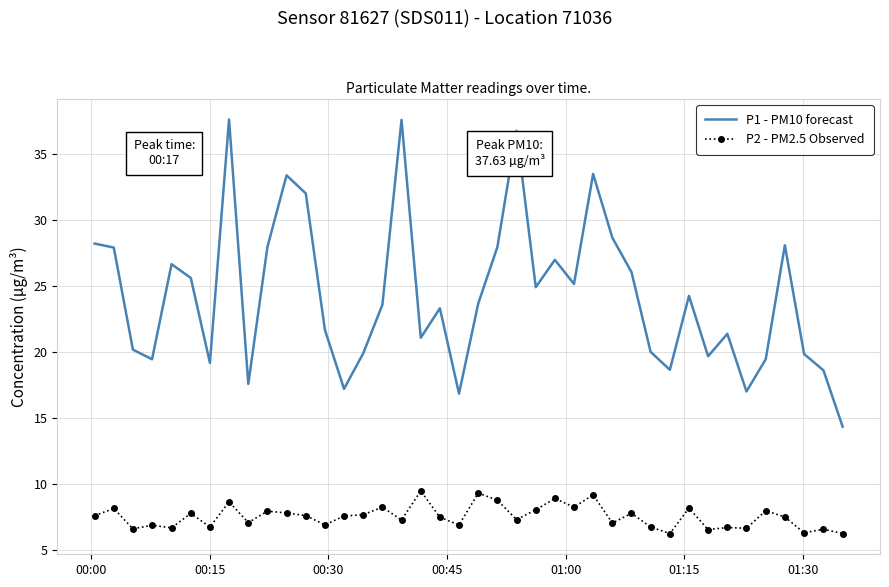

What is the maximum value for P1 - PM10 forecast?

37.6